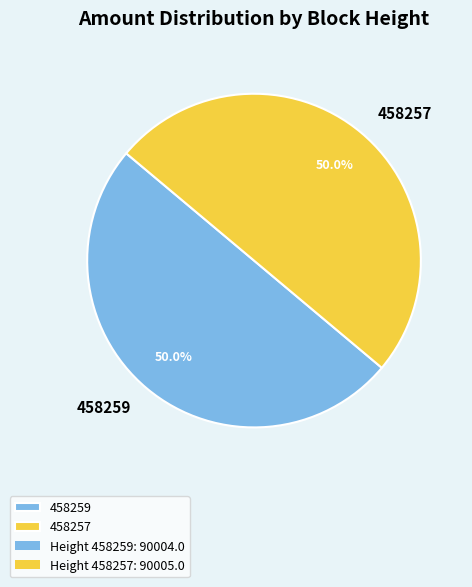

What portion of the pie excludes 458257?

50.0%